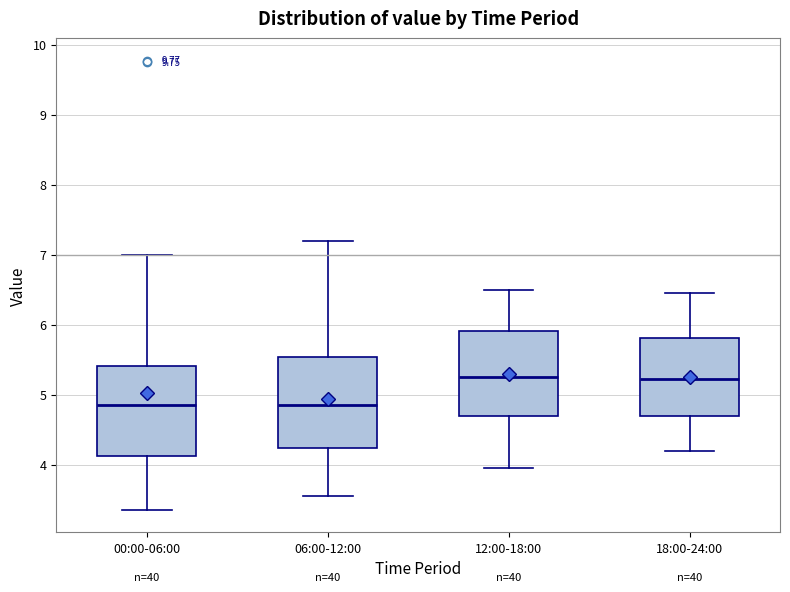

Where does the upper whisker of the box for 12:00-18:00 end on the y-axis? The values are not printed on the chart, so give them approximately, as read against the axis.

6.5